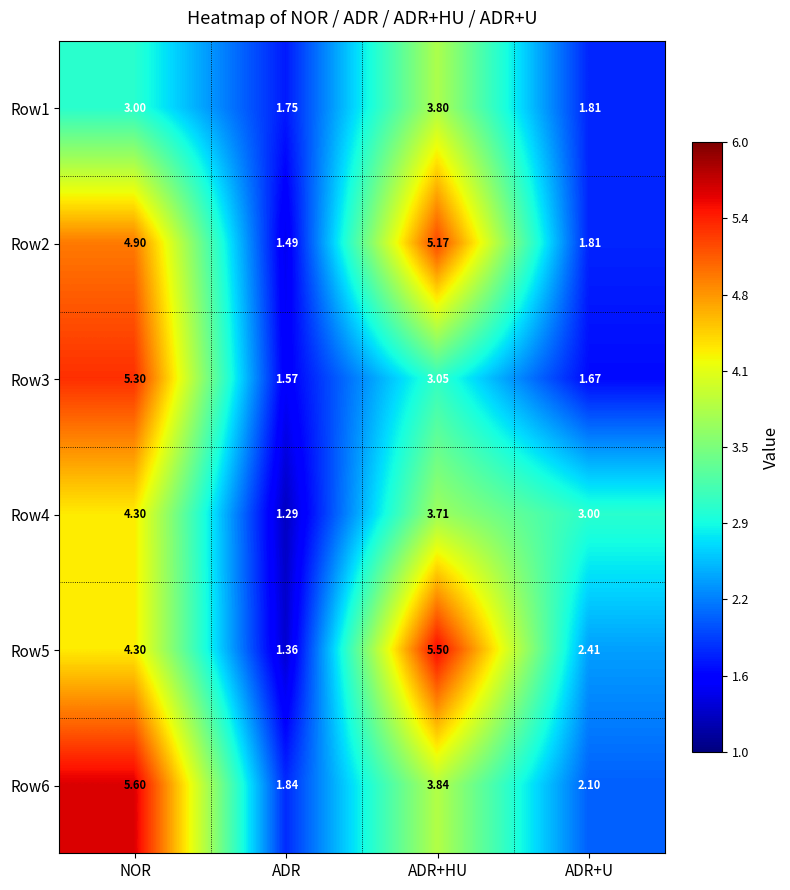

At which category is the sum across all series the highest?

NOR